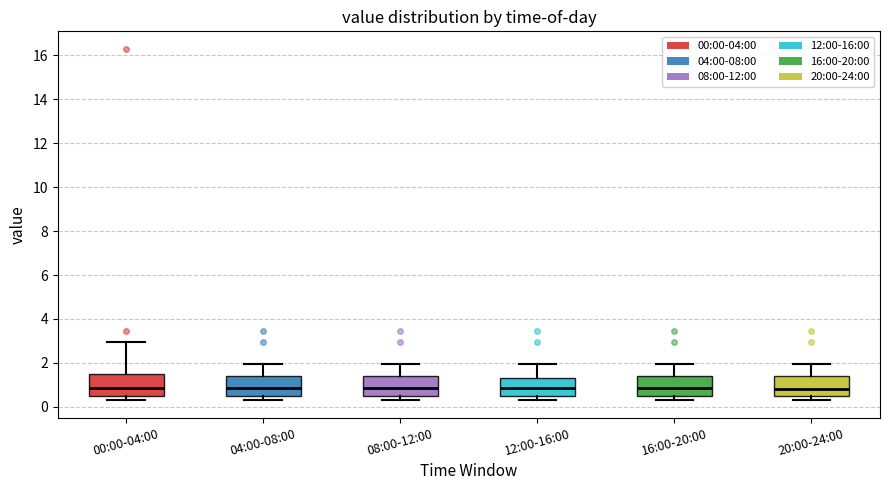

Reading left to right, read every box against the y-axis: the position of its median line, the range the box covers, and the ends of its whiskers. The values are not printed on the chart, so give them approximately, as read against the axis.

00:00-04:00: median 0.8, box 0.4 to 1.6, whiskers 0.4 (just below the box's lower edge) to 3.0
04:00-08:00: median 0.8, box 0.4 to 1.4, whiskers 0.4 (just below the box's lower edge) to 2.0
08:00-12:00: median 0.8, box 0.4 to 1.4, whiskers 0.4 (just below the box's lower edge) to 2.0
12:00-16:00: median 0.8, box 0.4 to 1.2, whiskers 0.4 (just below the box's lower edge) to 2.0
16:00-20:00: median 0.8, box 0.4 to 1.4, whiskers 0.4 (just below the box's lower edge) to 2.0
20:00-24:00: median 0.8, box 0.4 to 1.4, whiskers 0.4 (just below the box's lower edge) to 2.0